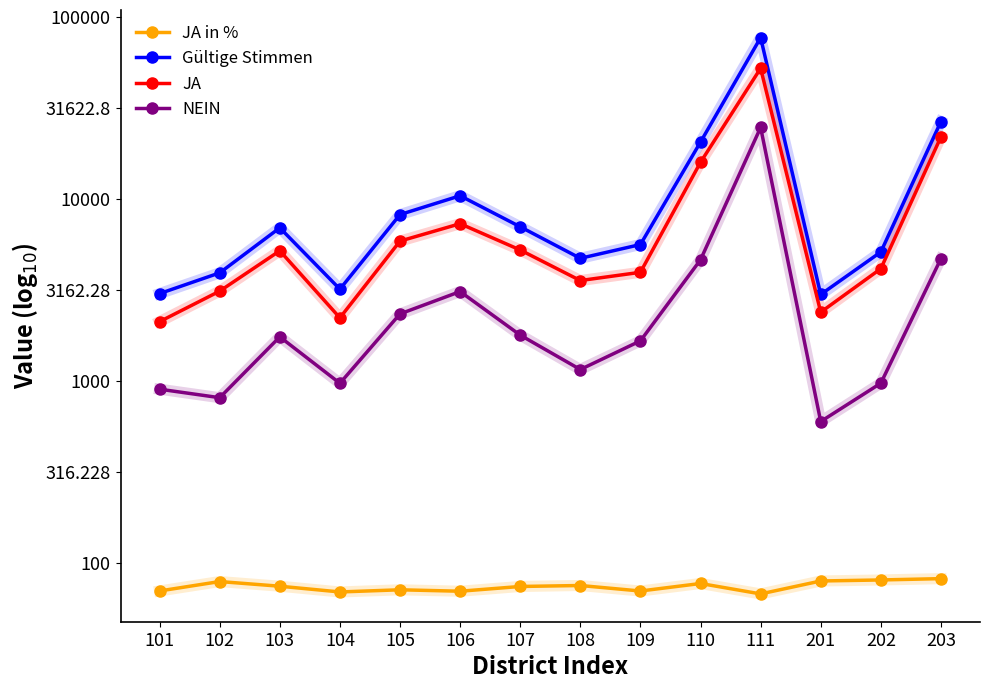

What is the value of the JA in % point at the 2nd from the left?

1.9